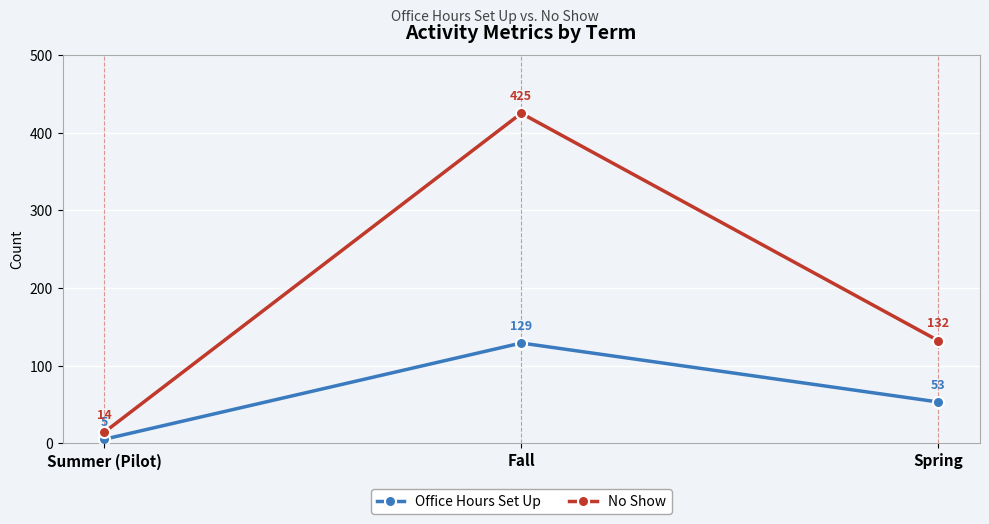

At which category is the sum across all series the highest?

Fall